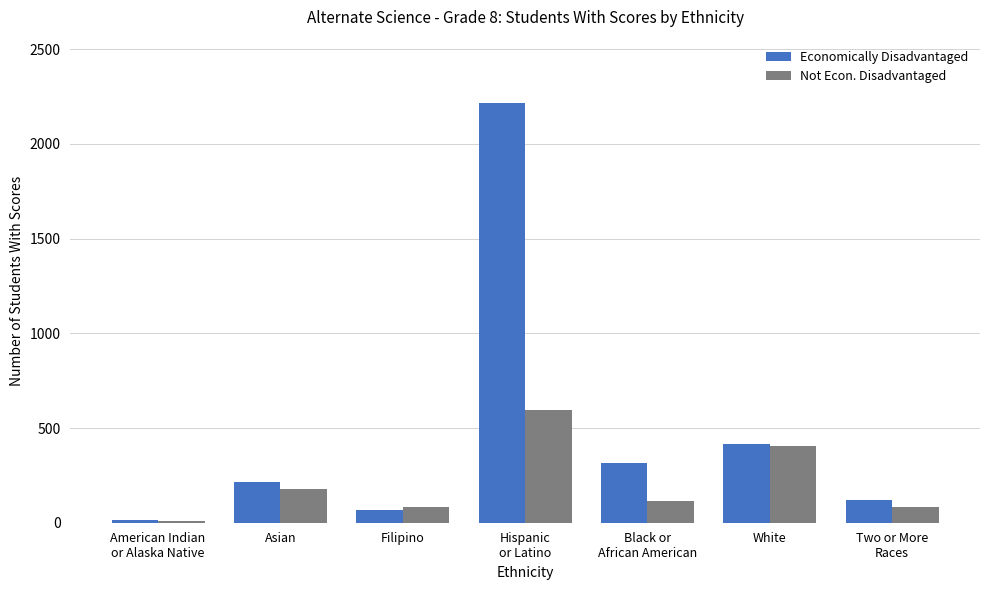

Are the bars horizontal?

No